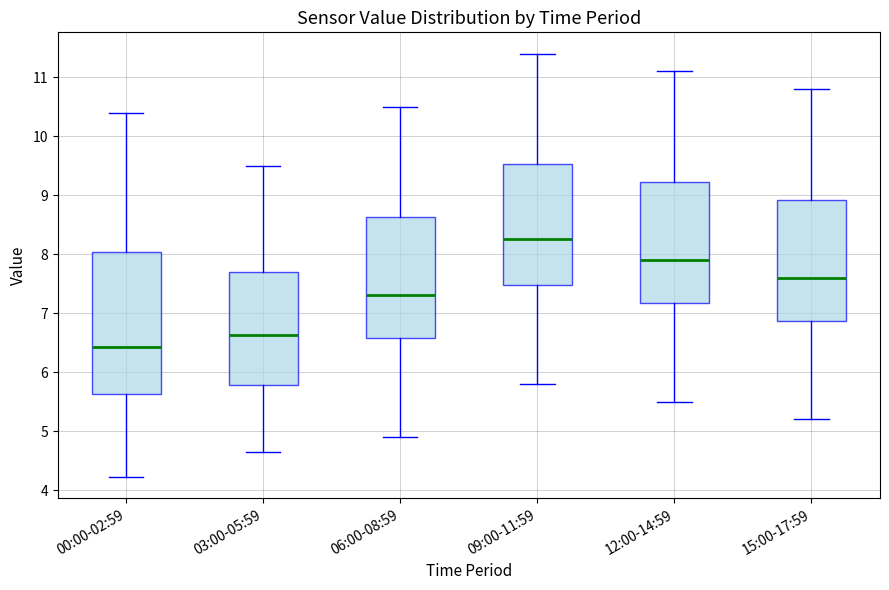

Which box's median line is the highest?

09:00-11:59